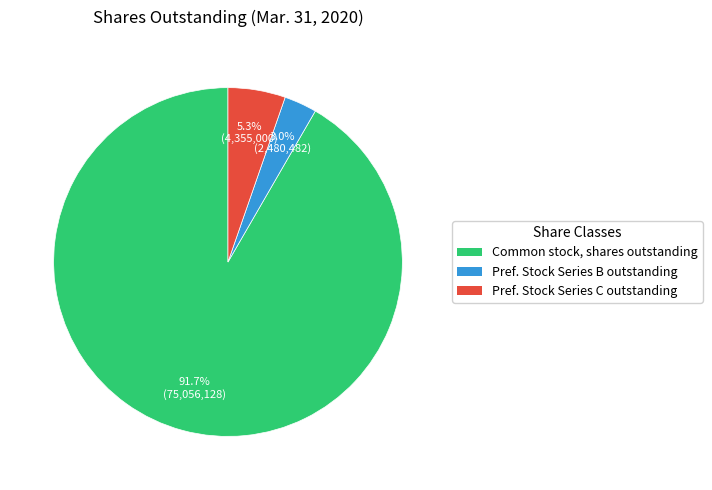

Between Common stock, shares outstanding and Pref. Stock Series C outstanding, which is larger?

Common stock, shares outstanding